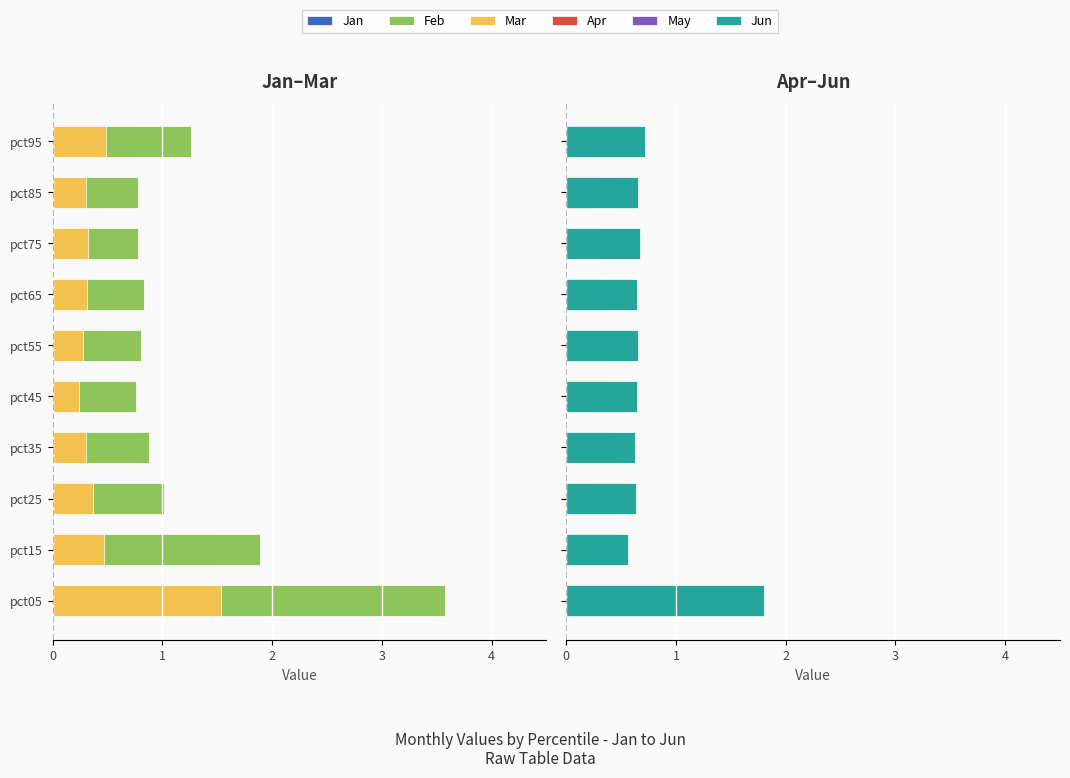

Count the Apr values in the range 0 to 1.

10